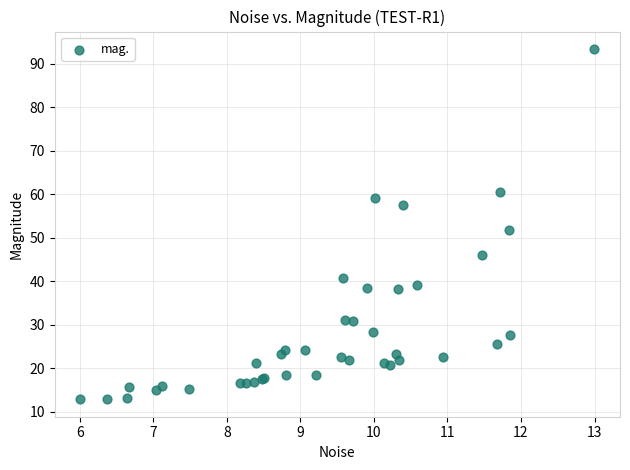

What Y value in the scatter plot is closest to 53?

51.9